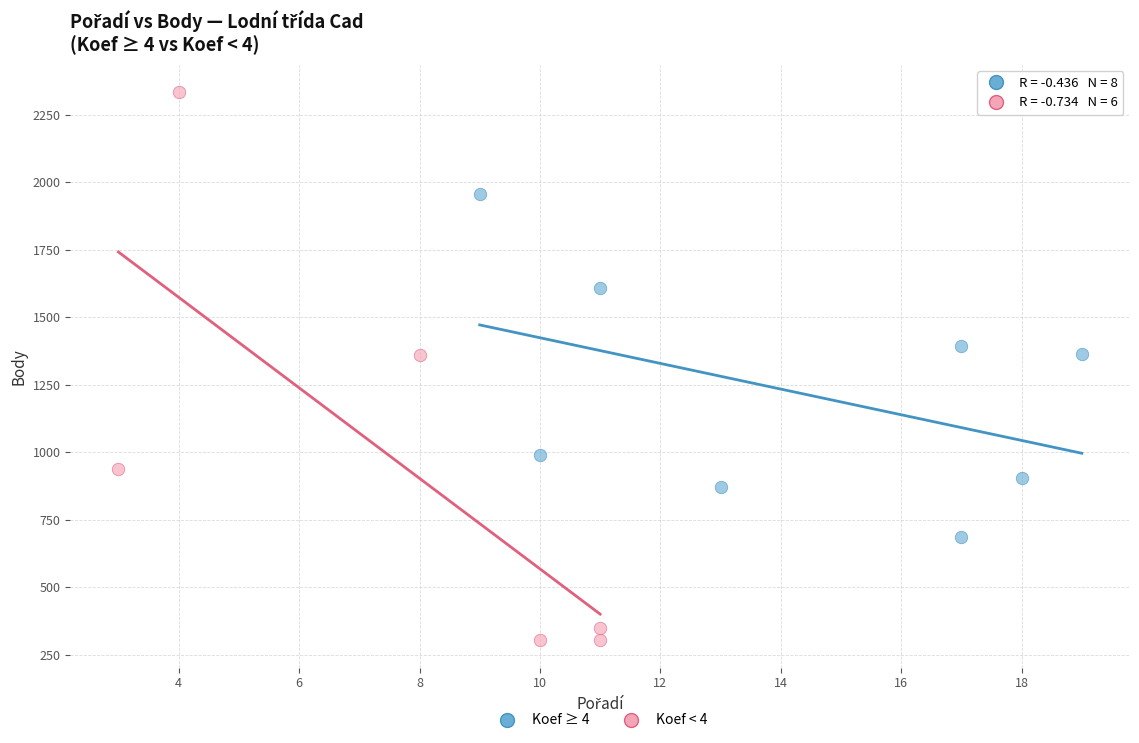

Which series has the largest Y range (max minus min)?

Koef < 4